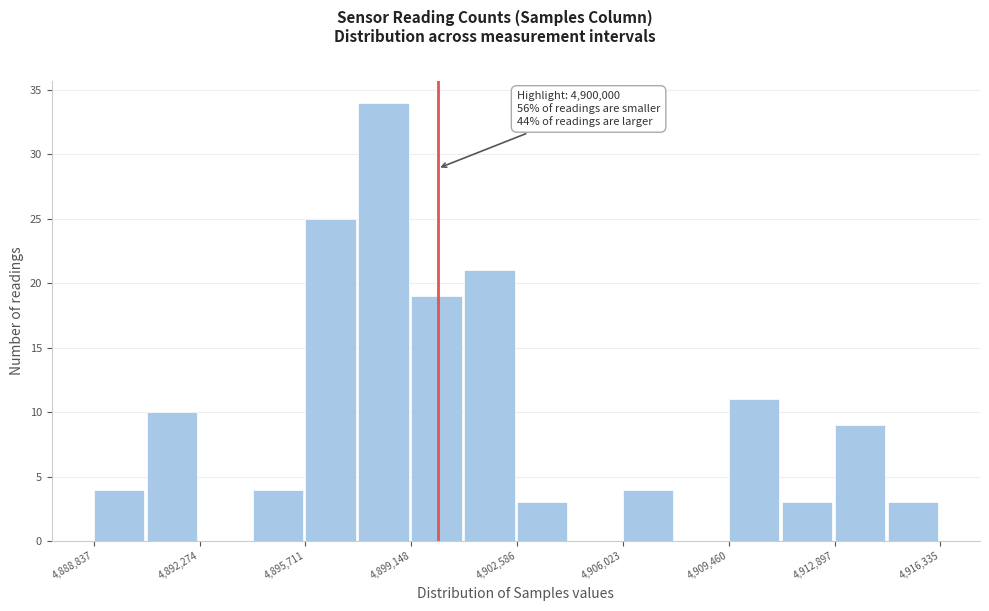

Read against the x-axis, roughly where is the centre of the tallest bar?

4898000